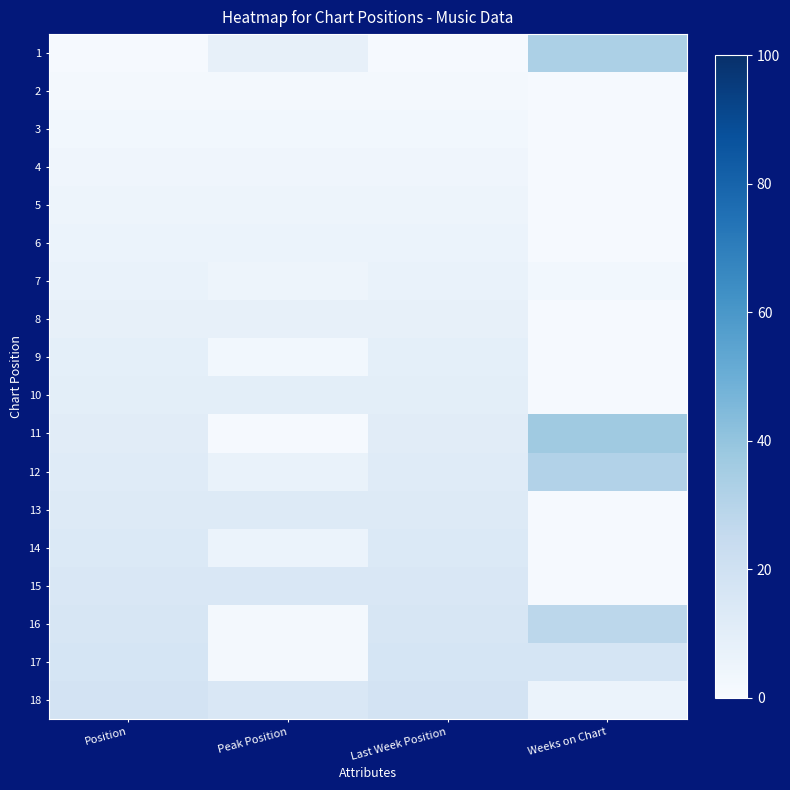

What is the total value across all series at Last Week Position?

171